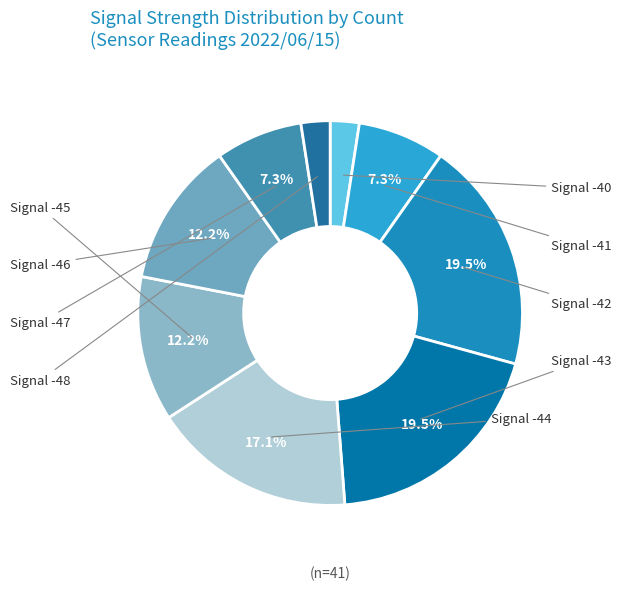

How many slices are in this pie chart?

9